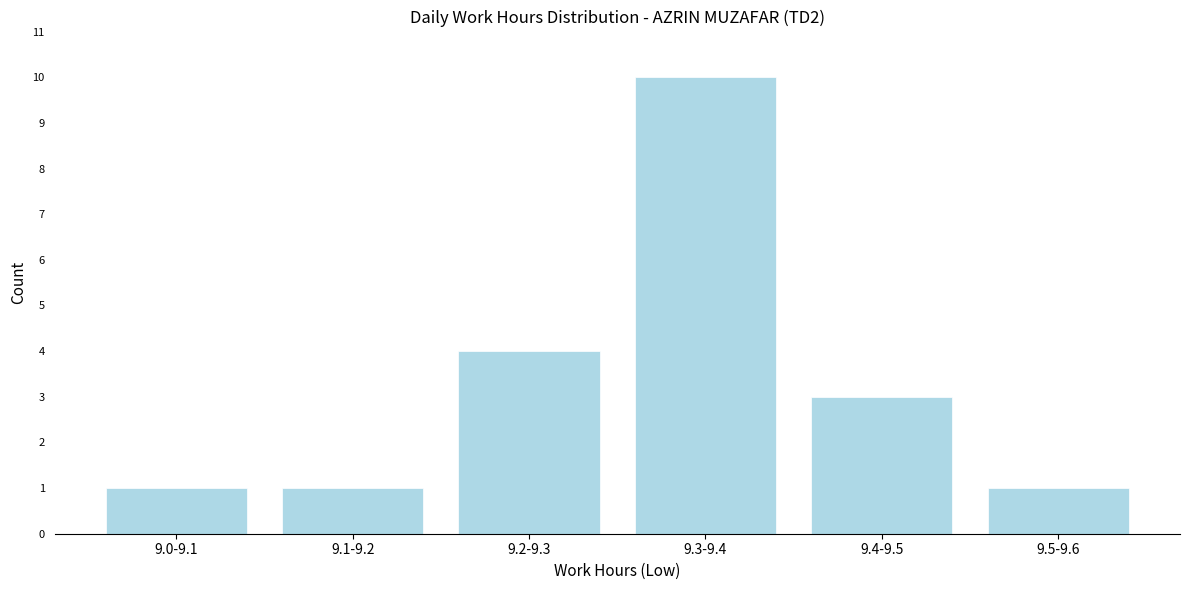

Reading left to right, extract all data points from this chart.

1	1	4	10	3	1